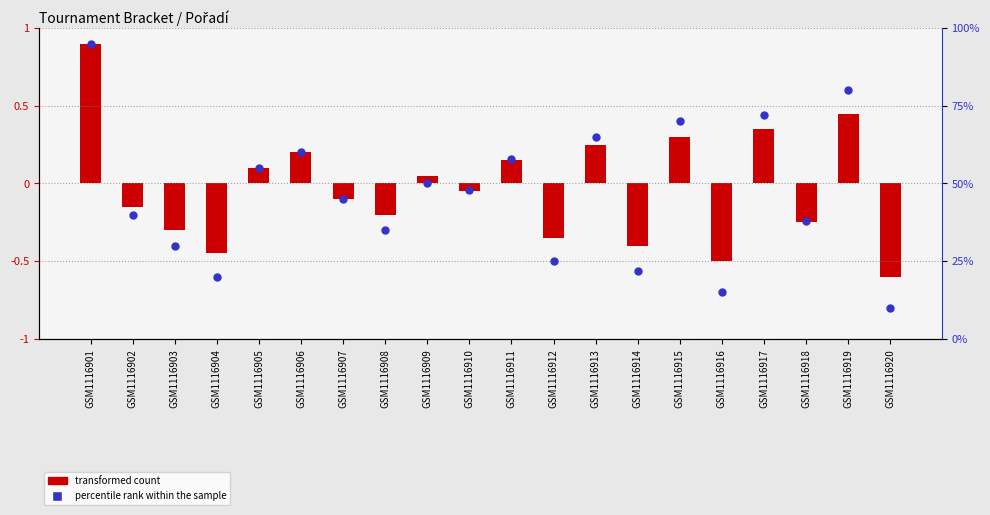

What are all the series names shown in the legend?

transformed count, percentile rank within the sample